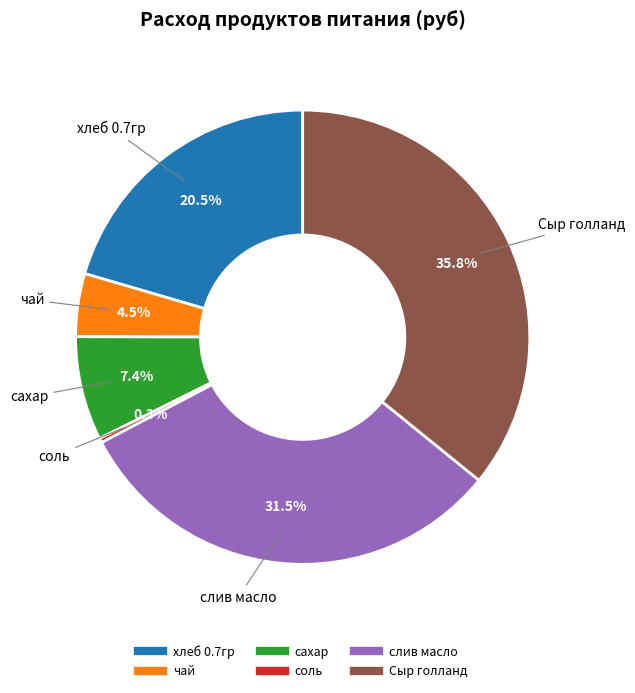

To the nearest percent, what is the combined percentage of сахар and соль?

8%